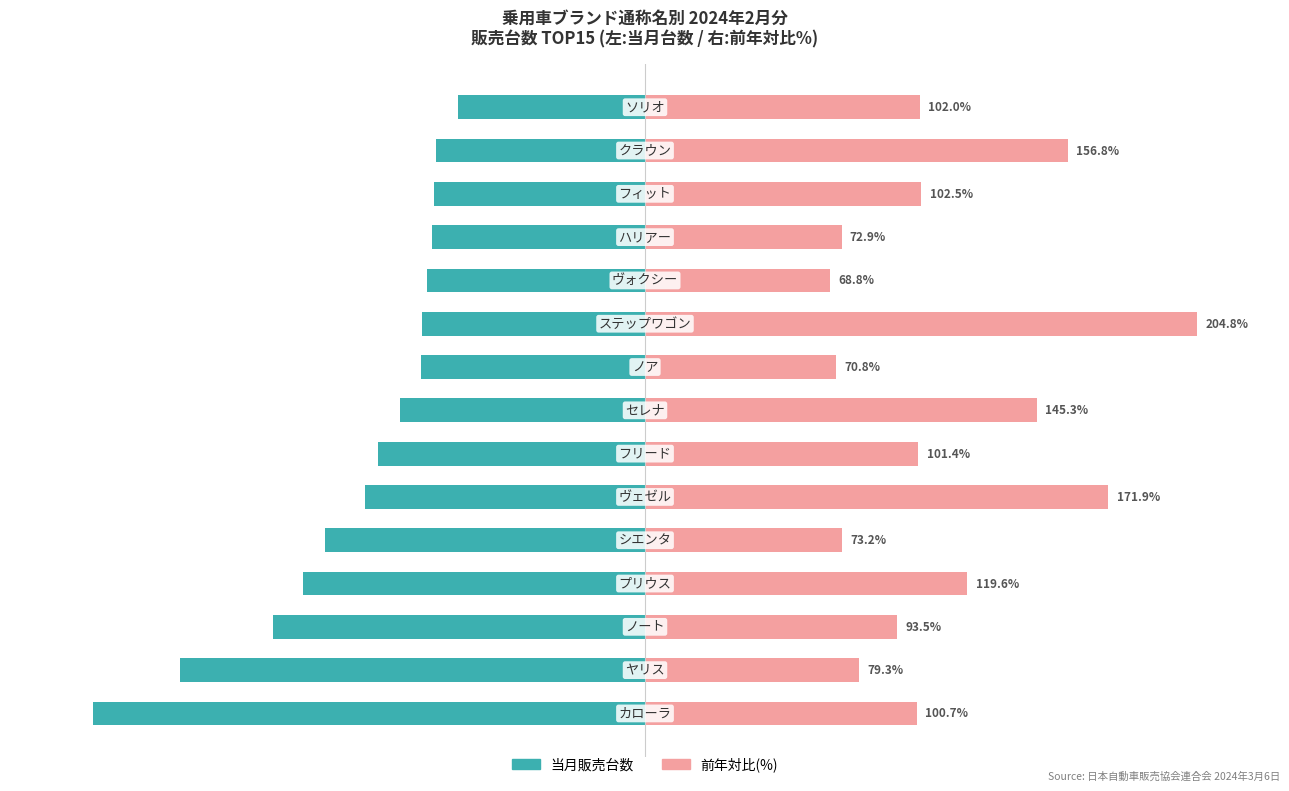

How many bars are there in each group?

2